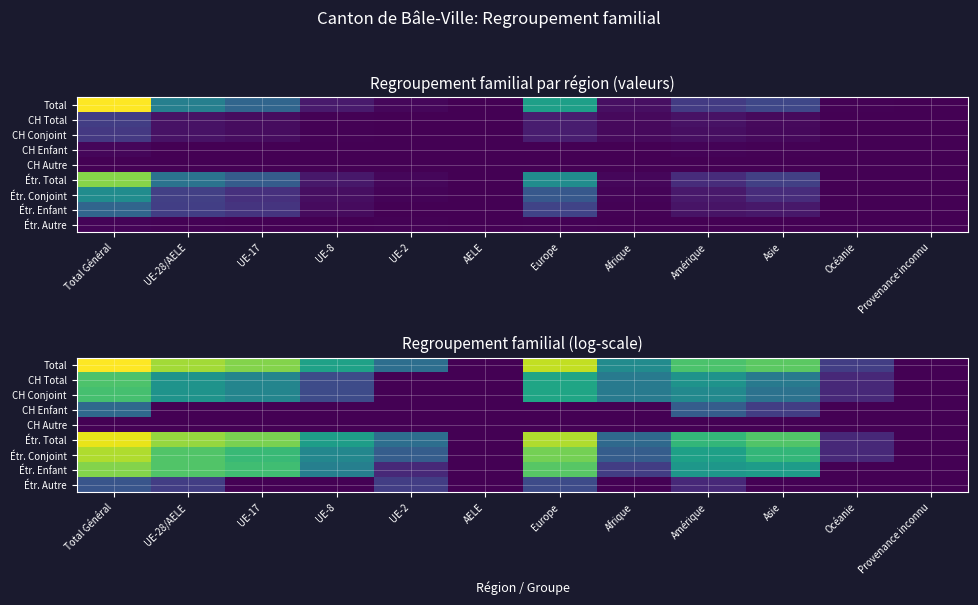

At Provenance inconnu, list the series in order from smallest to largest.

Total, CH Total, CH Conjoint, CH Enfant, CH Autre, Étr. Total, Étr. Conjoint, Étr. Enfant, Étr. Autre